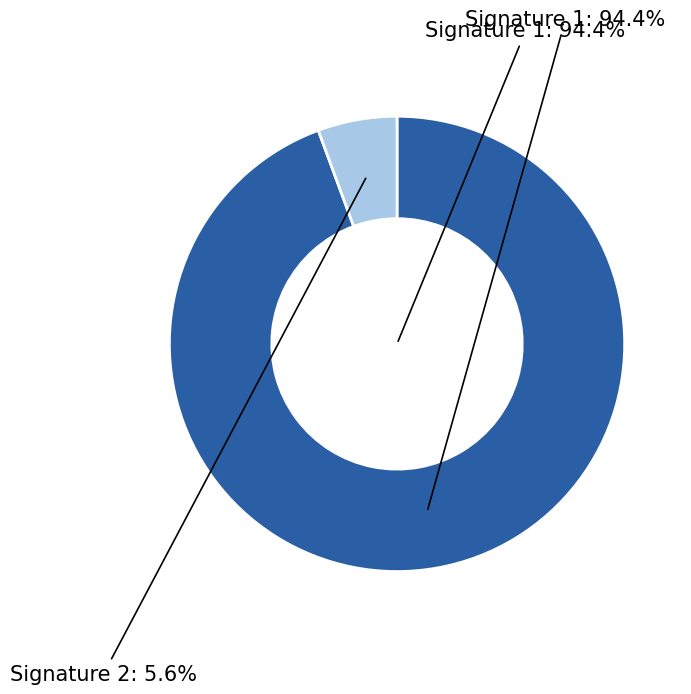

Is it true that Outra doenca sexualmente transmissivel is 11% of the pie?

False